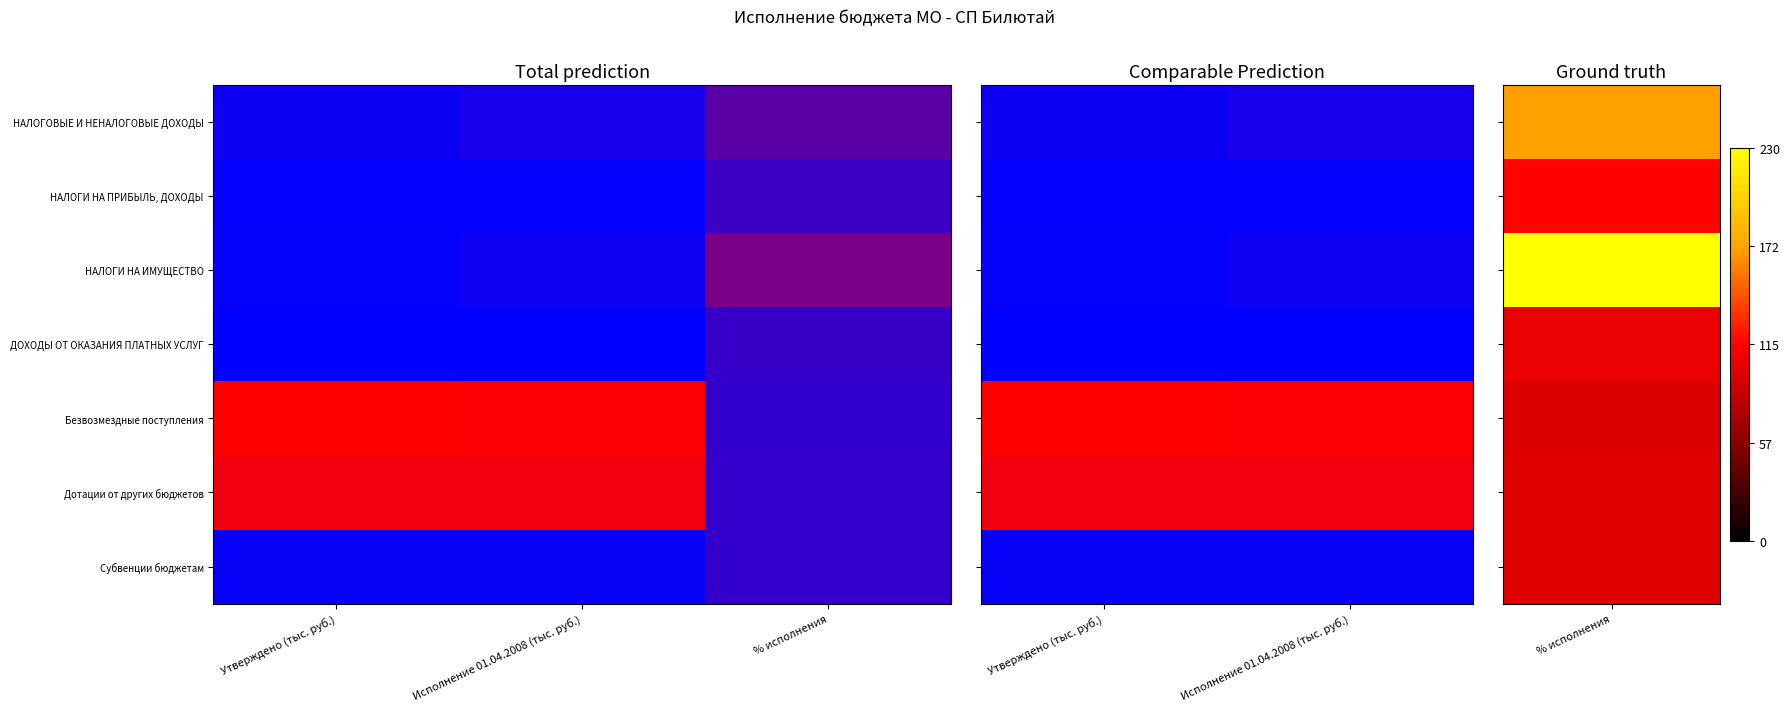

What is the sum of all Субвенции бюджетам values?

31.6